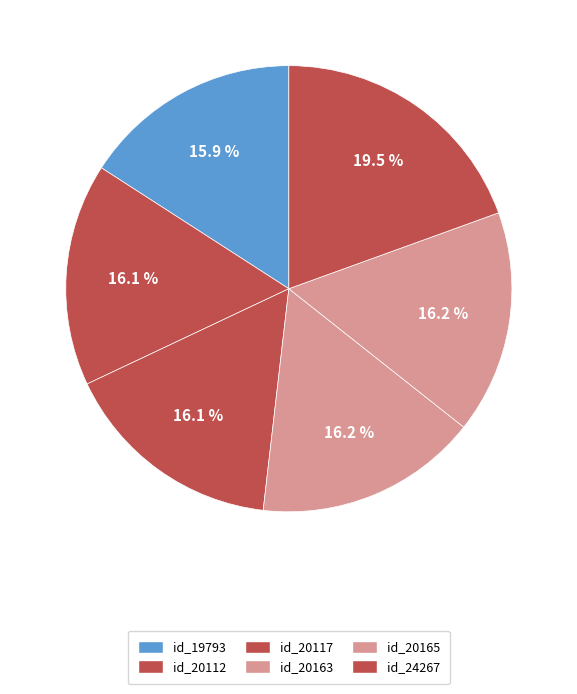

Is id_20117 the majority of the pie?

No